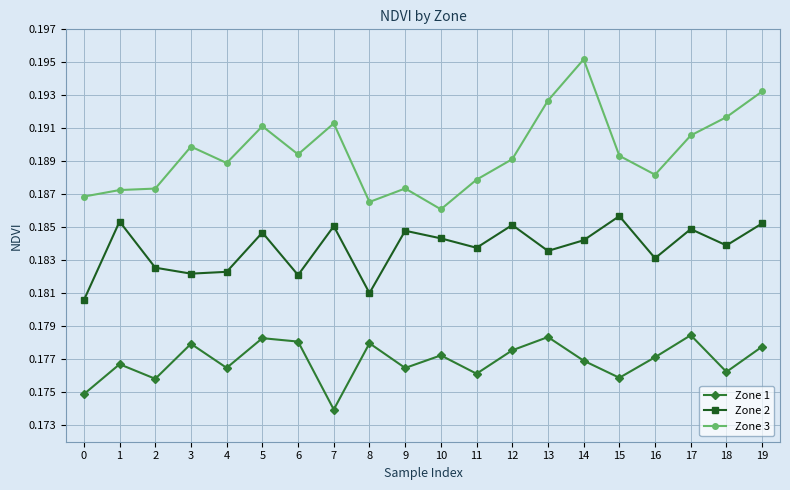

Which category has the highest value across all series?

14